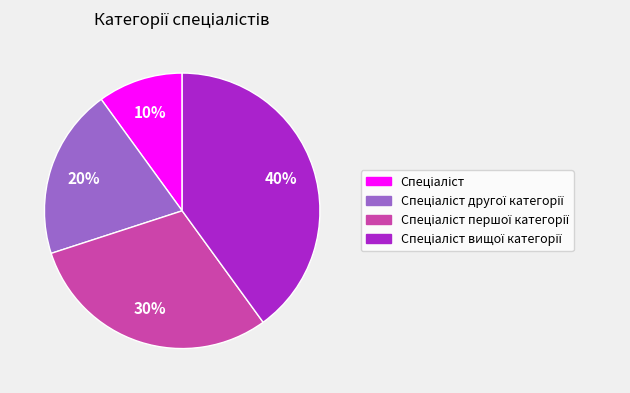

Is there a majority slice in this chart?

No